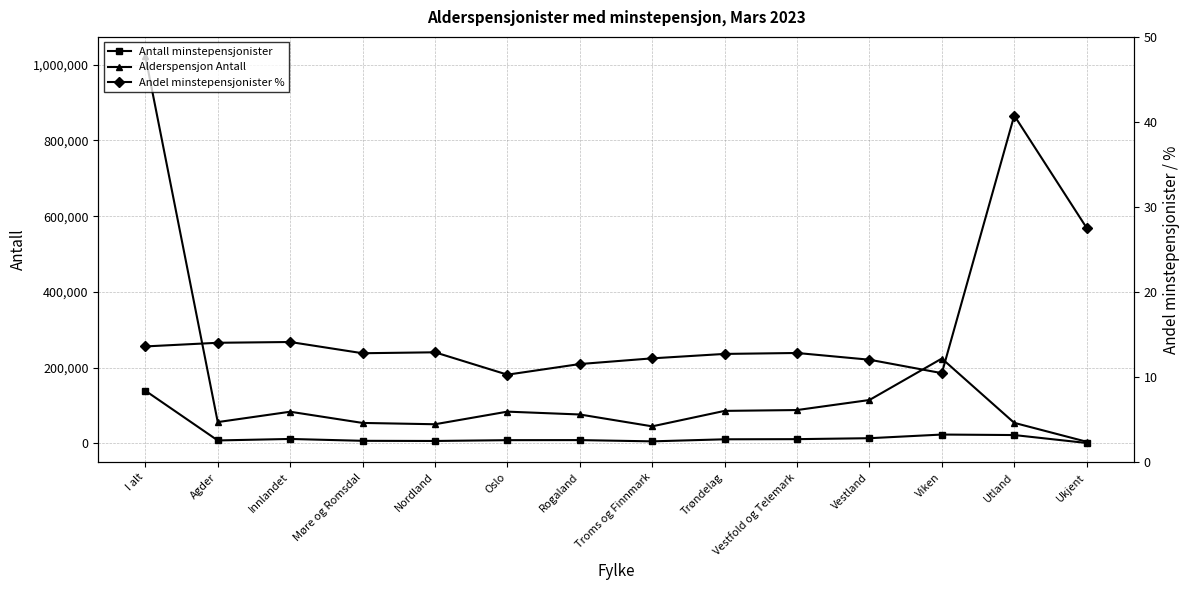

Where does the Antall minstepensjonister series first go above 10953?

I alt